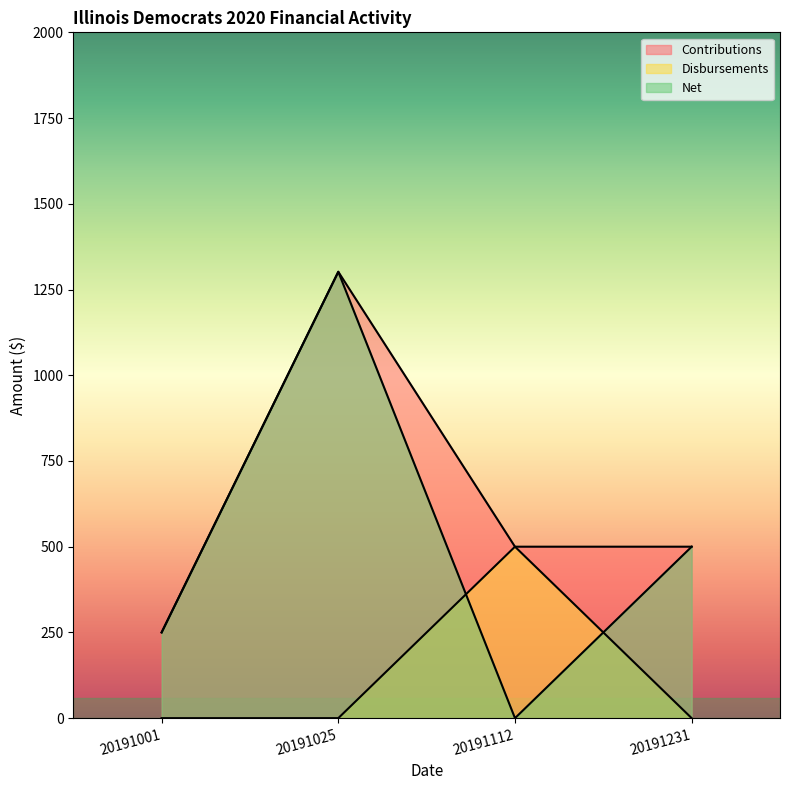

Reading right to left, what are all the values shown in this chart?

Contributions: 20191231=500.0	20191112=500.0	20191025=1301.7	20191001=250.0
Disbursements: 20191231=0.0	20191112=500.0	20191025=0.0	20191001=0.0
Net: 20191231=500.0	20191112=0.0	20191025=1301.7	20191001=250.0